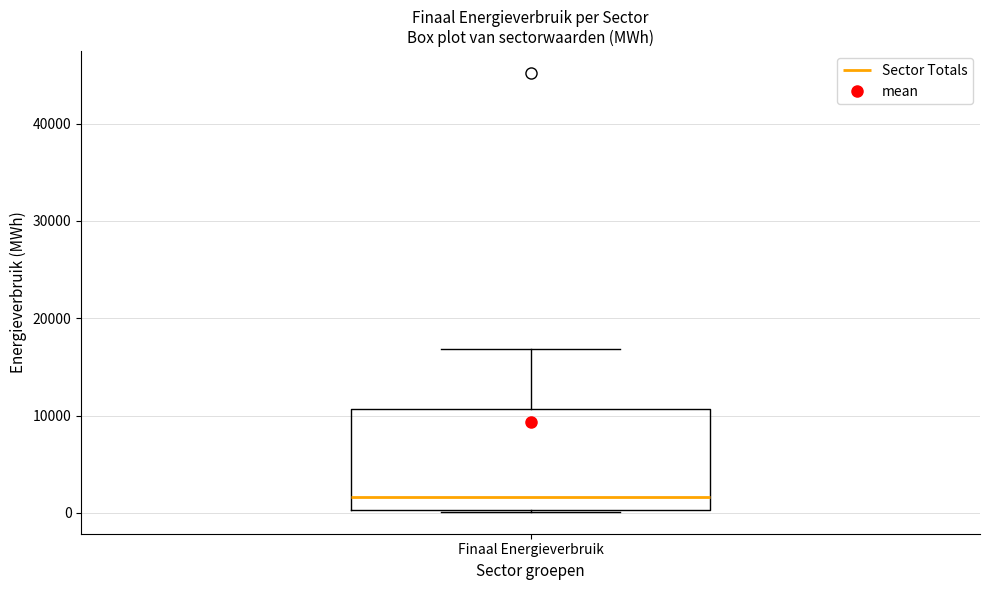

Where is the upper edge of the box for Finaal Energieverbruik on the y-axis? The values are not printed on the chart, so give them approximately, as read against the axis.

11000